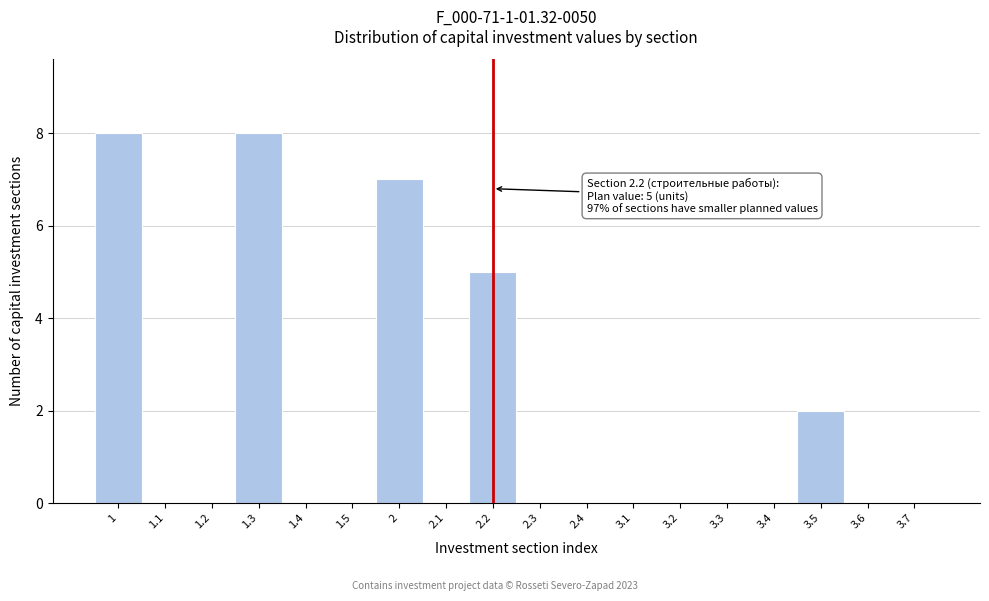

Reading left to right, what are all the values shown in this chart?

1=8	1.1=0	1.2=0	1.3=8	1.4=0	1.5=0	2=7	2.1=0	2.2=5	2.3=0	2.4=0	3.1=0	3.2=0	3.3=0	3.4=0	3.5=2	3.6=0	3.7=0